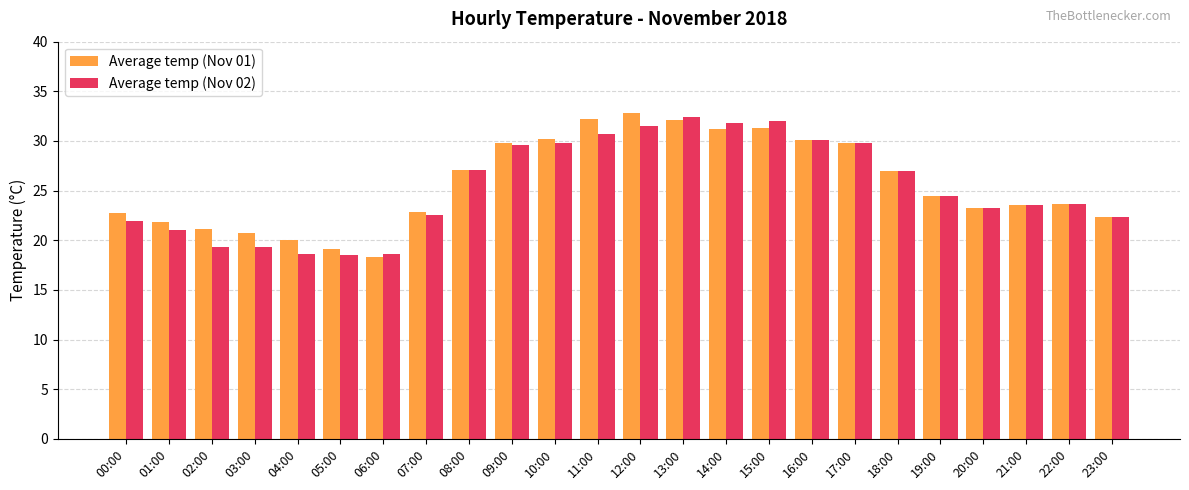

At which label is Average temp (Nov 01) closest to 25?

19:00